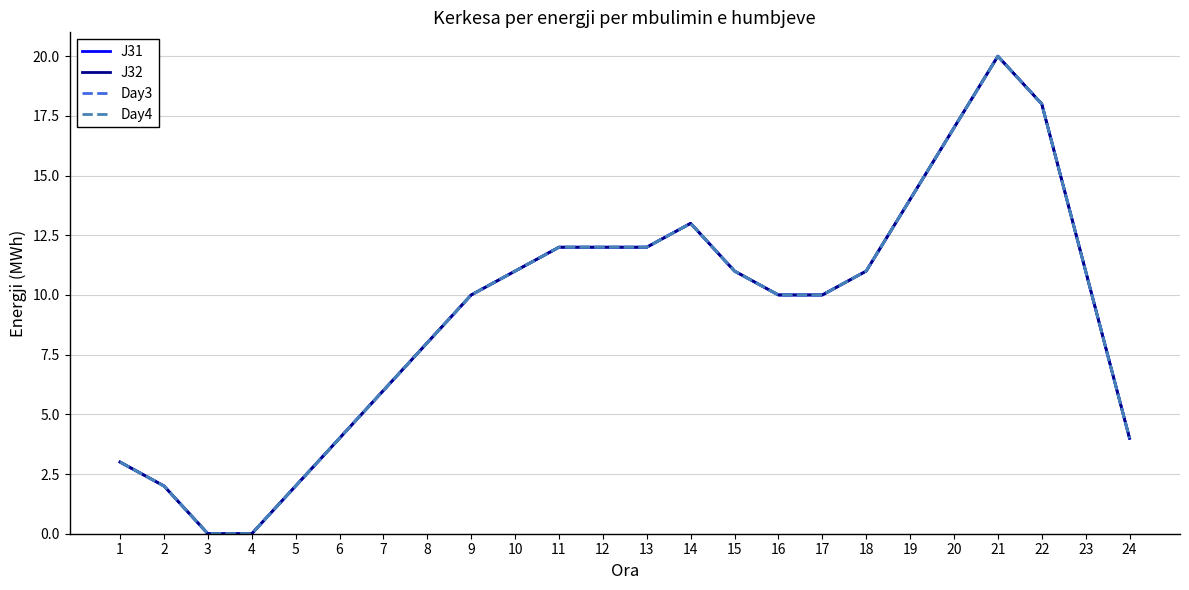

True or false: Day4 and J32 cross at least once.

False